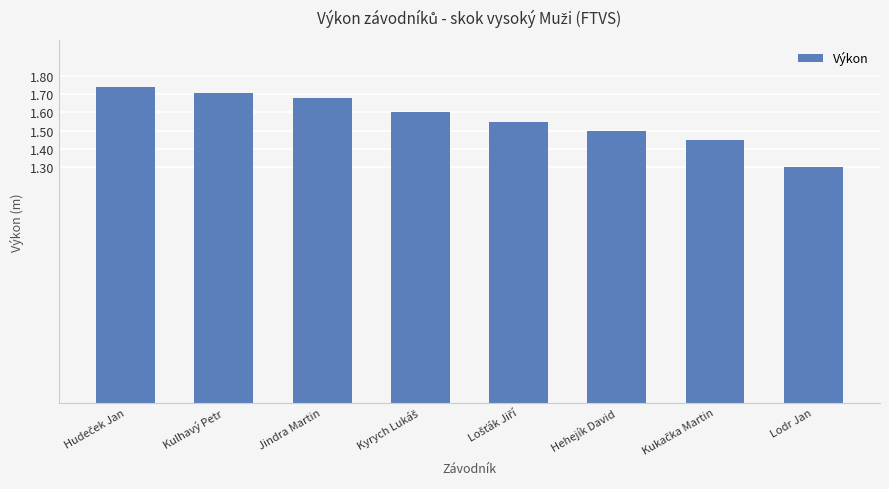

How many values are between 1 and 2?

8